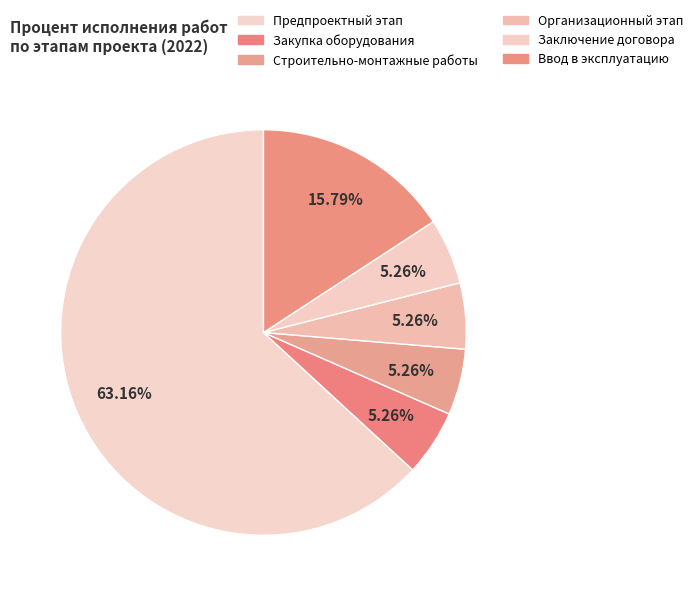

How many slices are in this pie chart?

6